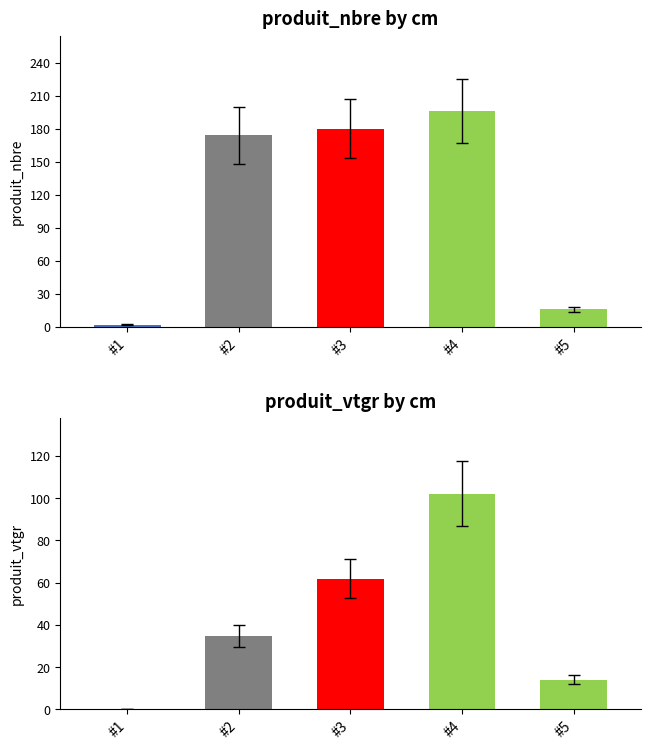

What are all the series names shown in the legend?

produit_nbre, produit_vtgr